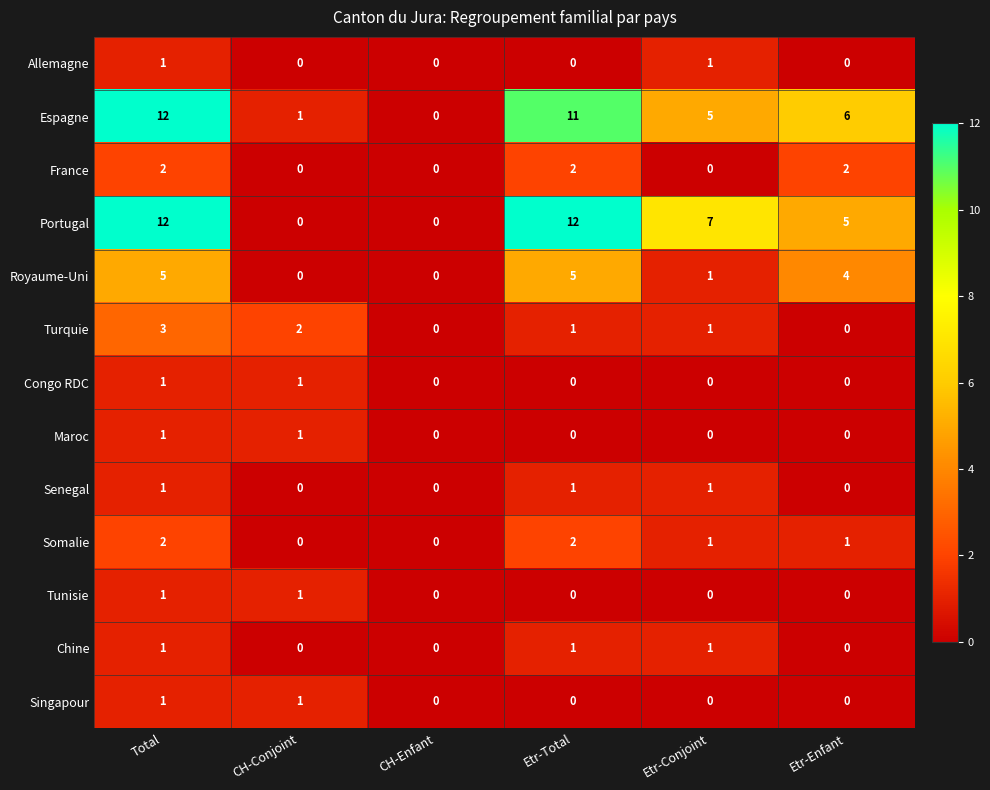

True or false: Congo RDC has a value of 0 at Etr-Enfant.

True